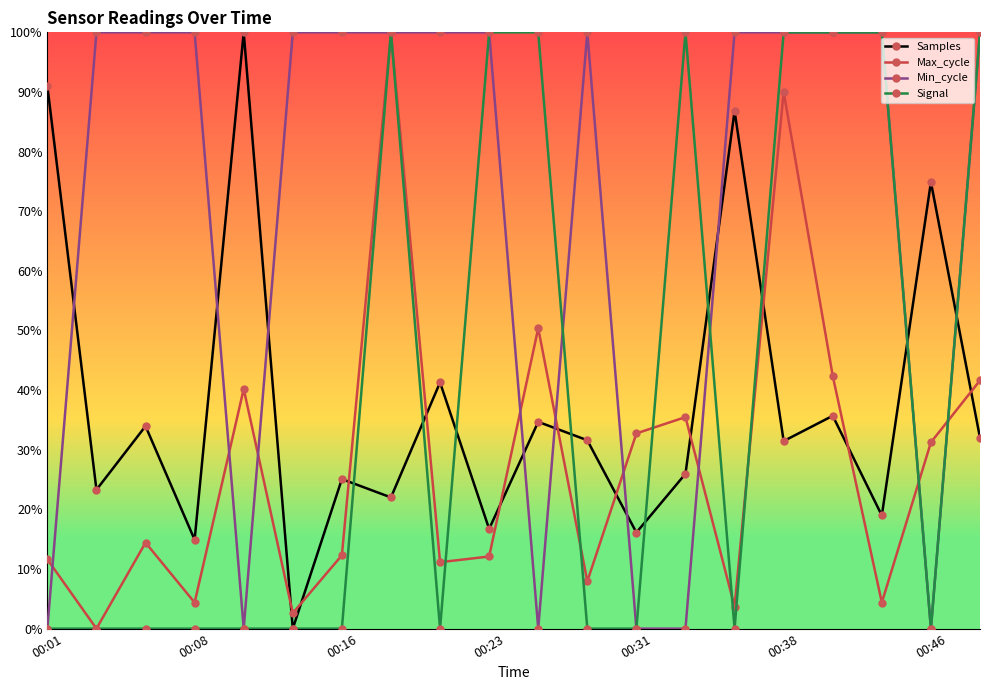

Which series has the largest total across all categories?

Min_cycle